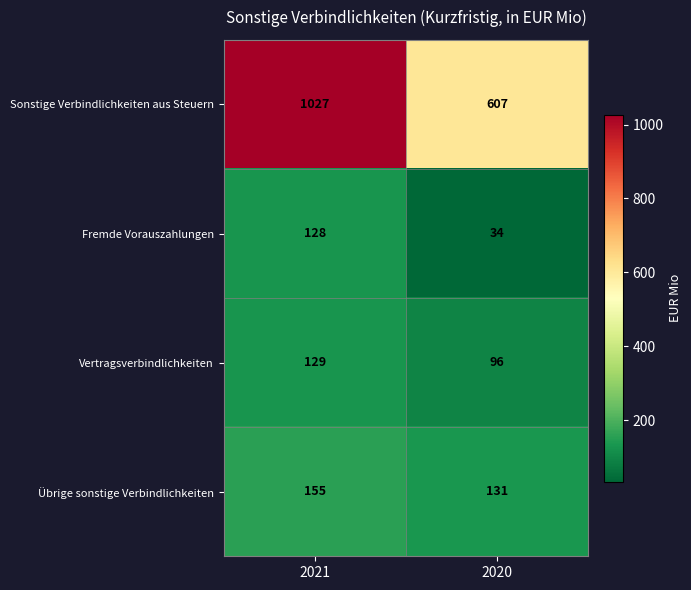

Reading right to left, extract all data points from this chart.

Sonstige Verbindlichkeiten aus Steuern: 607	1027
Fremde Vorauszahlungen: 34	128
Vertragsverbindlichkeiten: 96	129
Übrige sonstige Verbindlichkeiten: 131	155